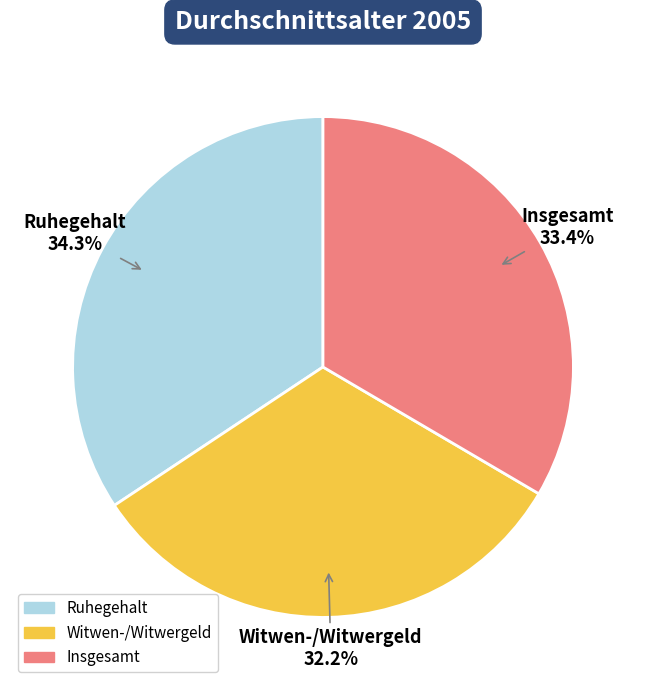

What is the largest slice in the pie chart?

Ruhegehalt